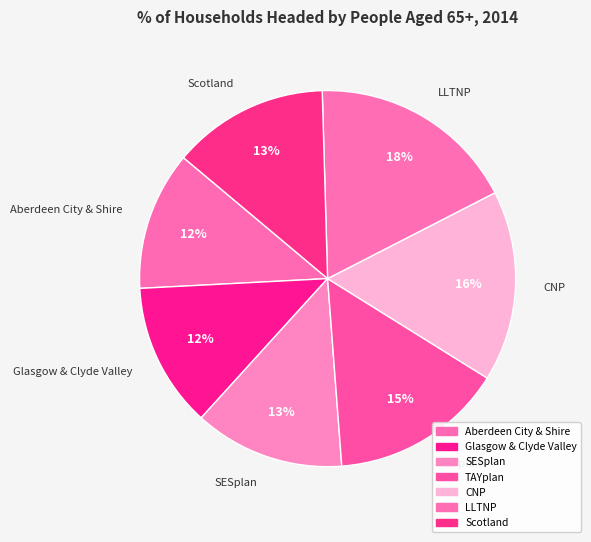

What is the largest slice in the pie chart?

LLTNP